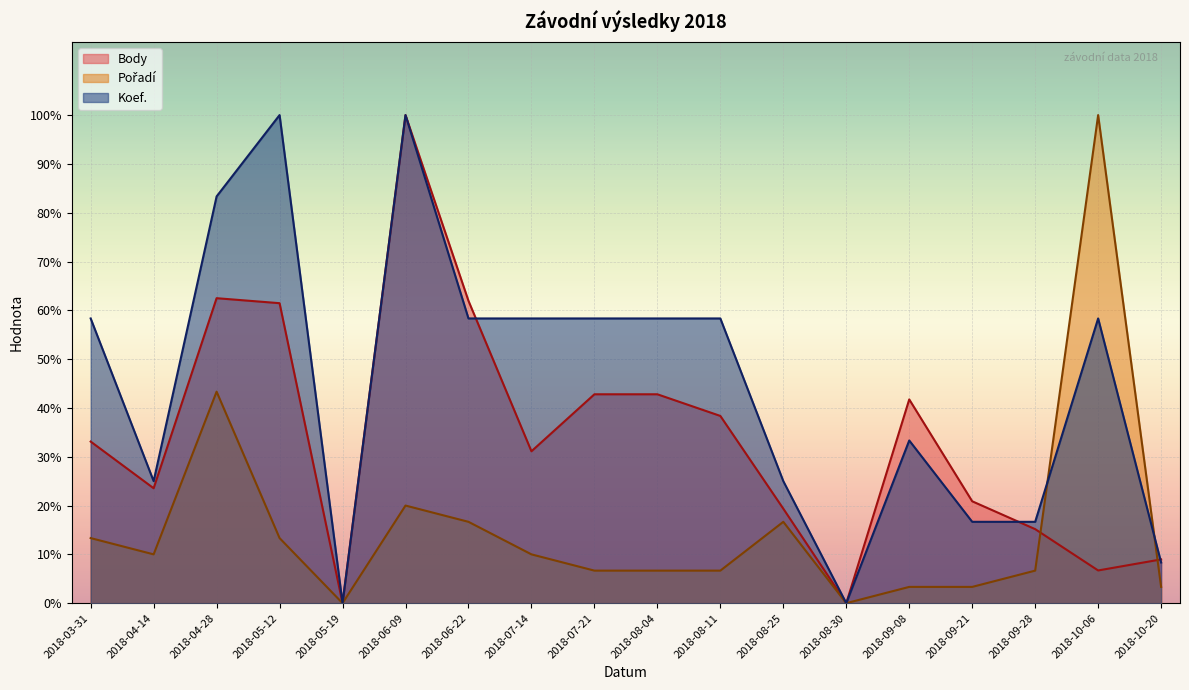

What is the spread (max minus min) of values at 2018-10-20?

5.6